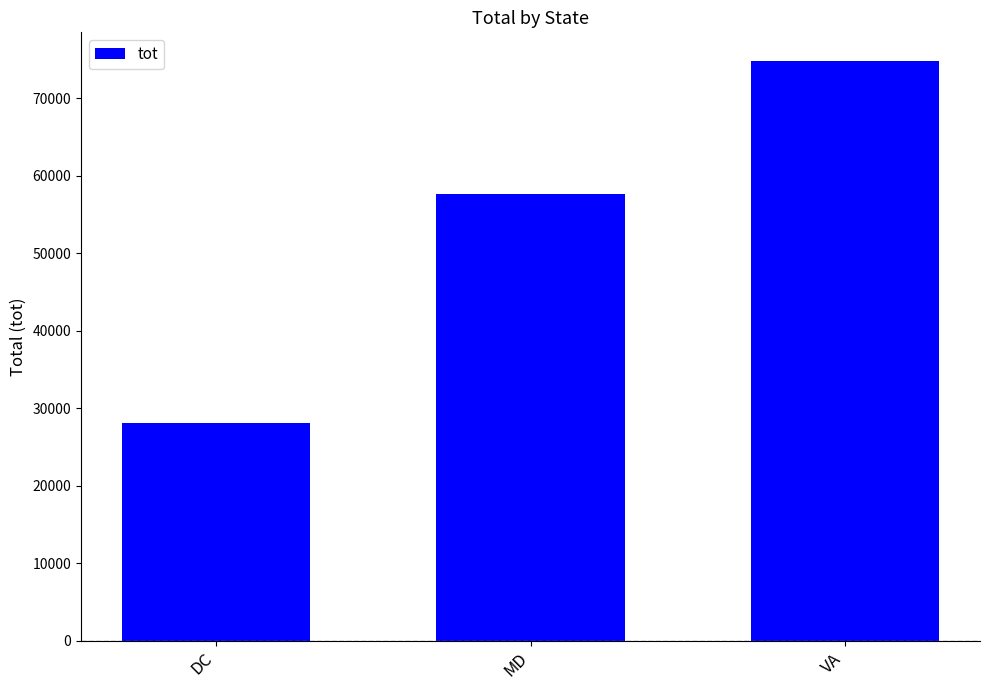

The chart shows a value of 17017 at DC. True or false?

False